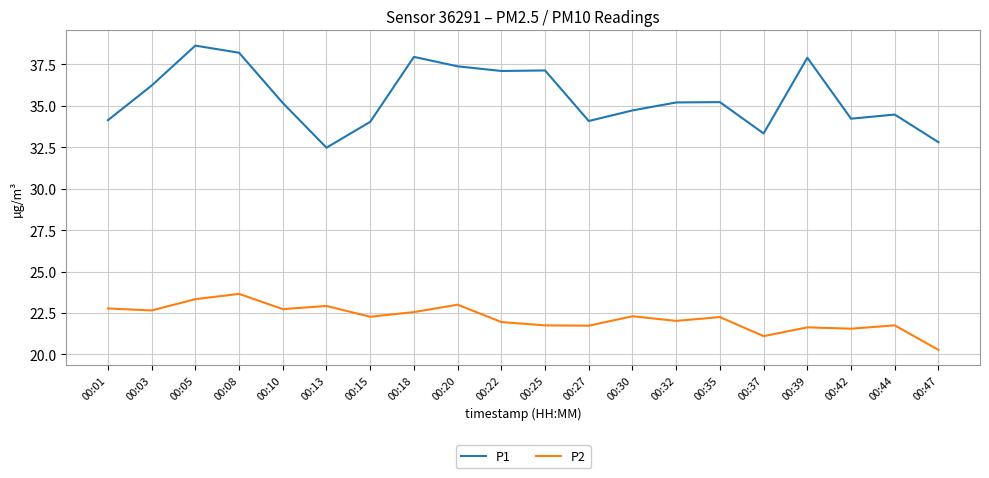

List the series in order of their peak value, lowest first.

P2, P1